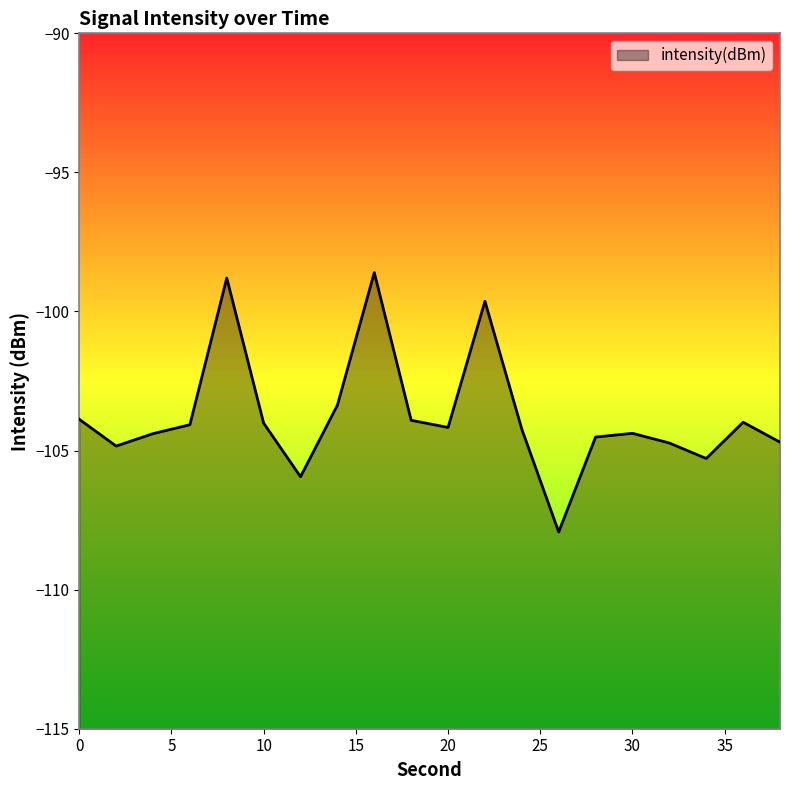

What is the average value?

-103.8